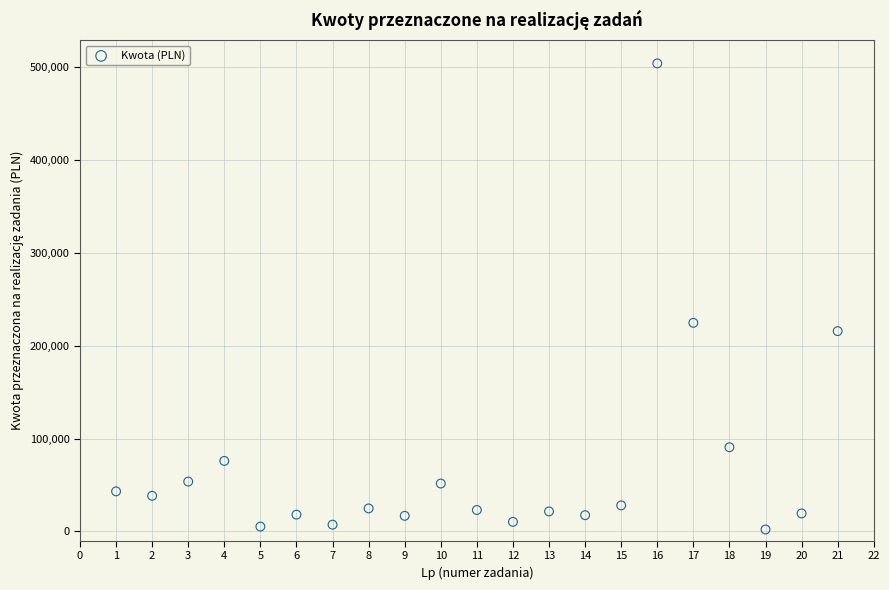

What is the range of Y values (max minus min)?

501981.8